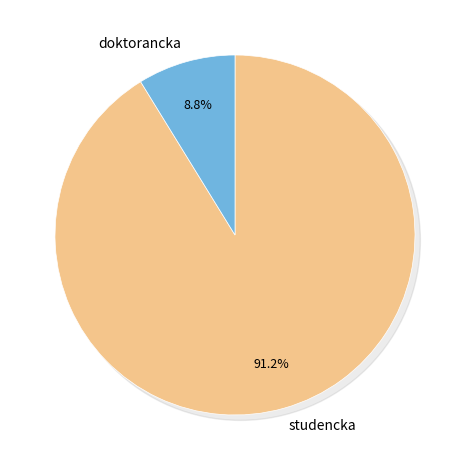

Which category has the biggest portion of the pie?

studencka